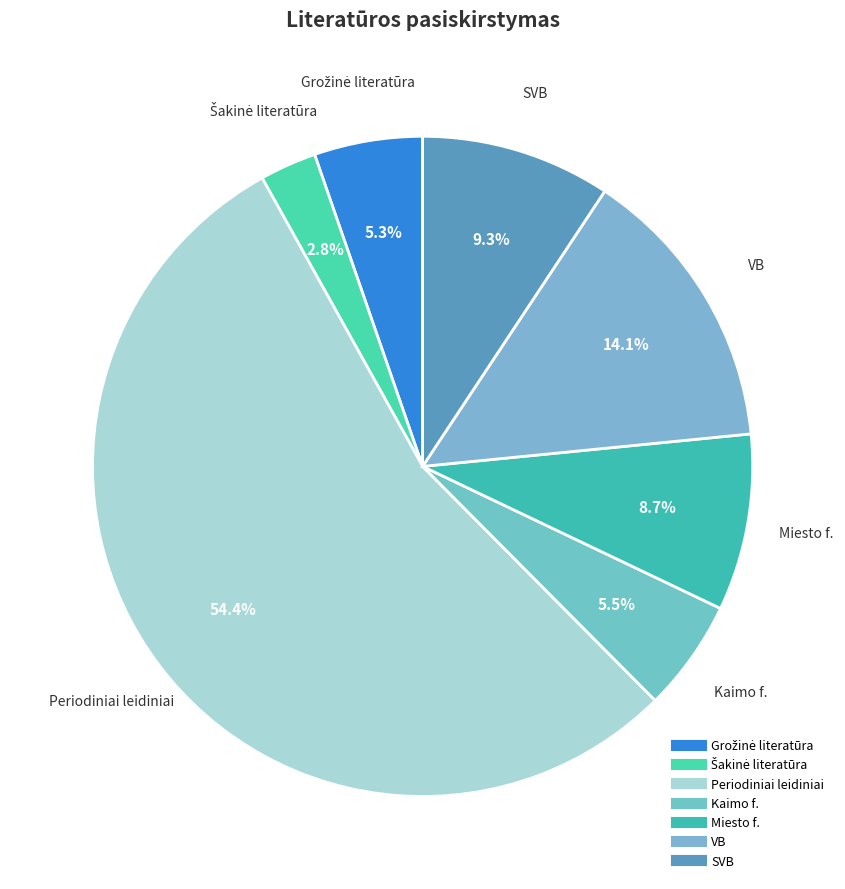

To the nearest percent, what portion does Miesto f. represent?

9%